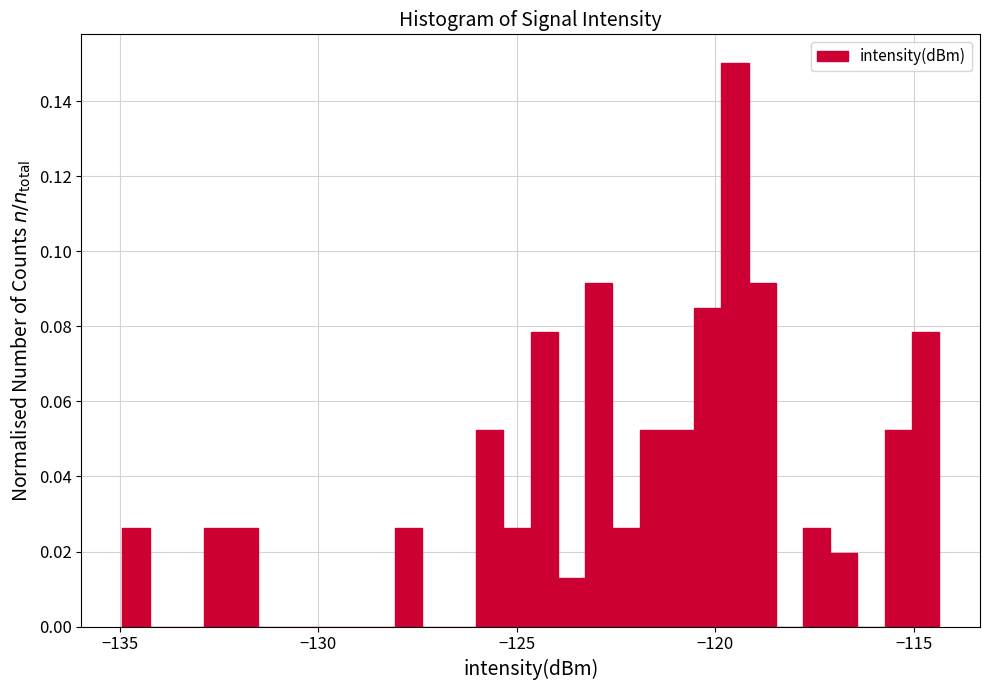

Around what value on the x-axis is the tallest bar? Give the approximate position of its centre, as read against the axis.

-119.5